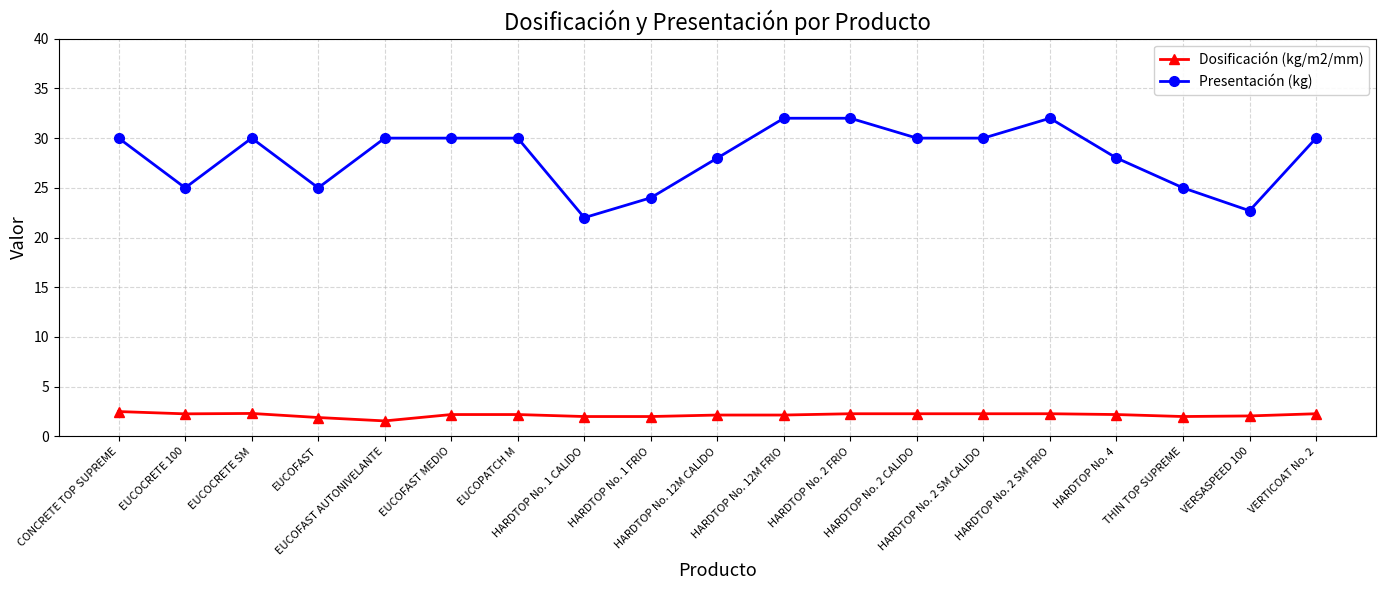

List the series in order of their peak value, lowest first.

Dosificación (kg/m2/mm), Presentación (kg)